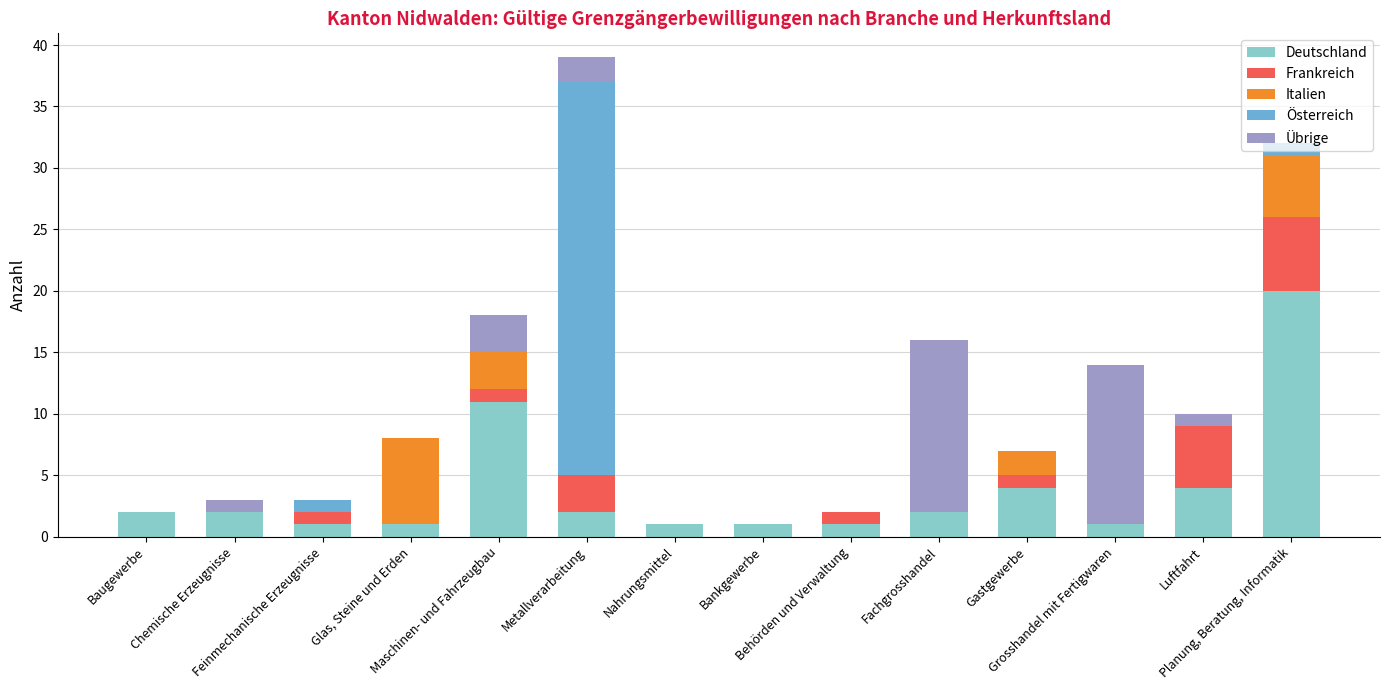

Does the chart contain stacked bars?

Yes